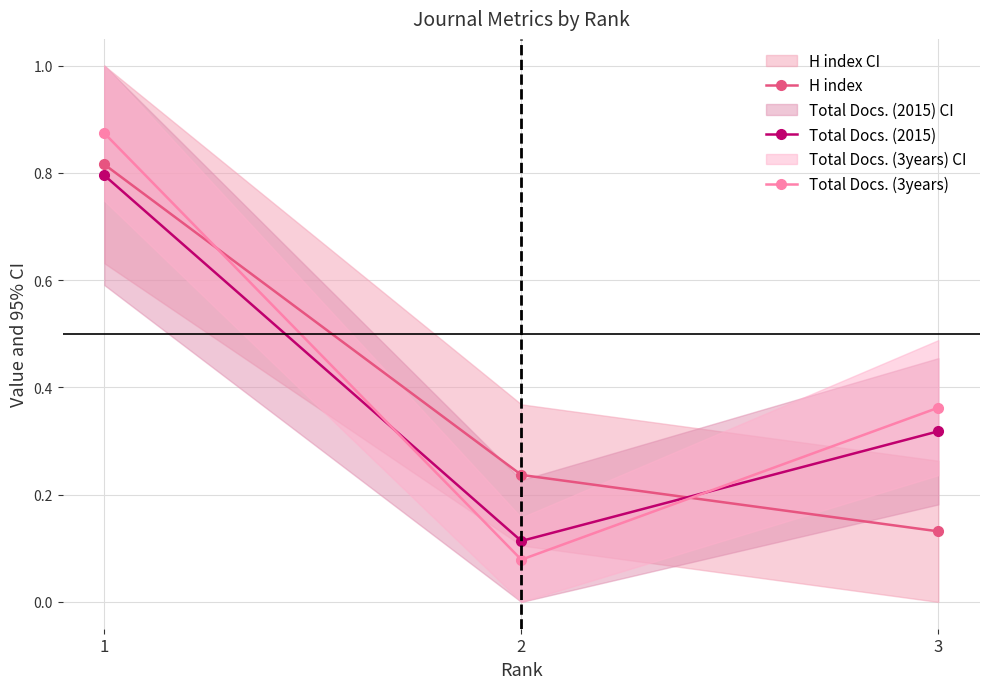

Which has a higher value, 3 or 2?

2